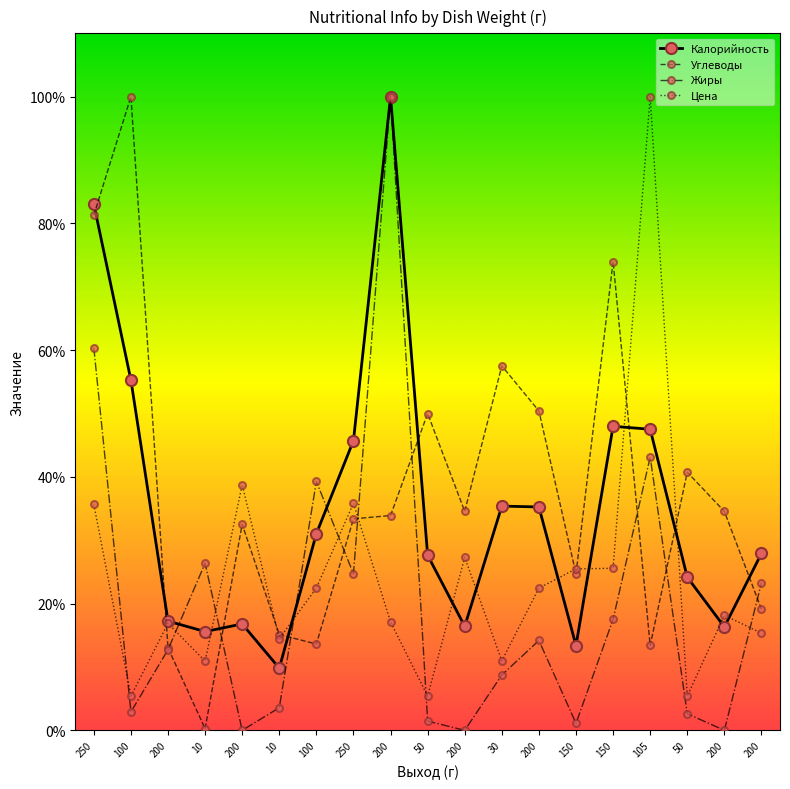

Rank the categories by Углеводы value from lowest to highest.

10, 200, 105, 100, 10, 200, 150, 200, 250, 200, 200, 200, 50, 50, 200, 30, 150, 250, 100